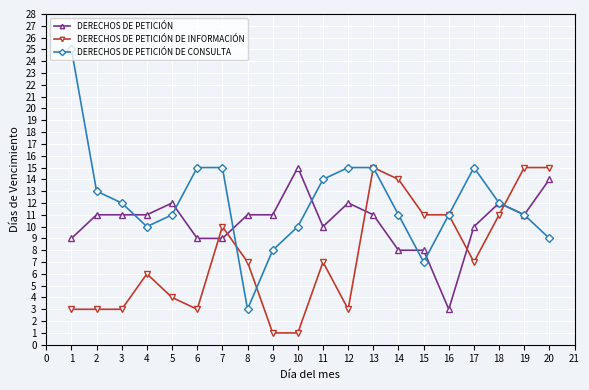

What is the spread (max minus min) of values at 18?

1